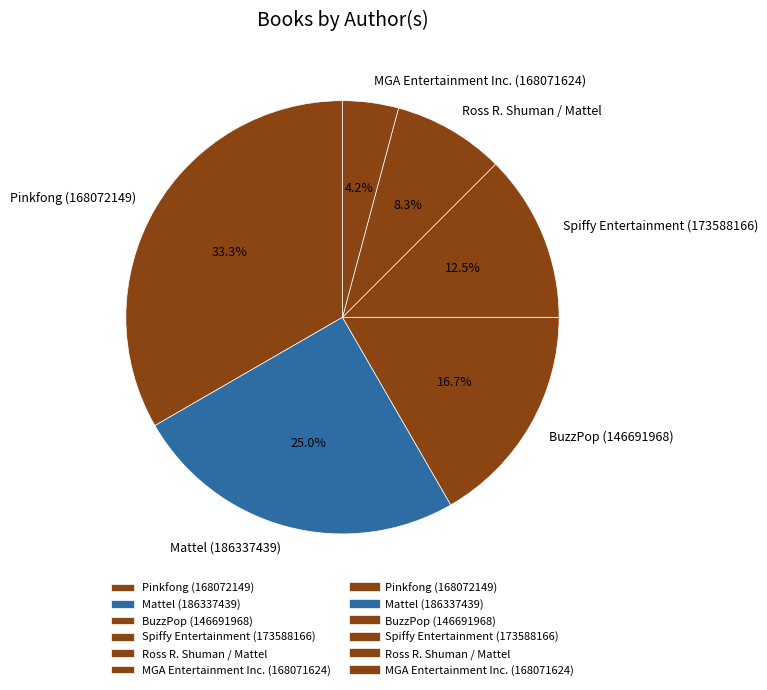

Which slice is the largest?

Pinkfong (168072149)